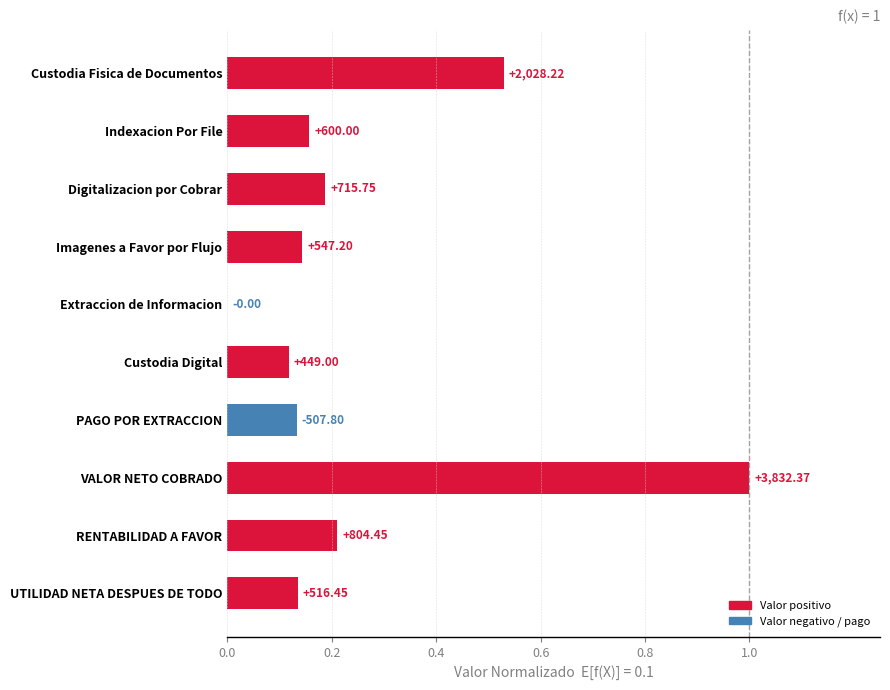

Are the bars horizontal?

Yes